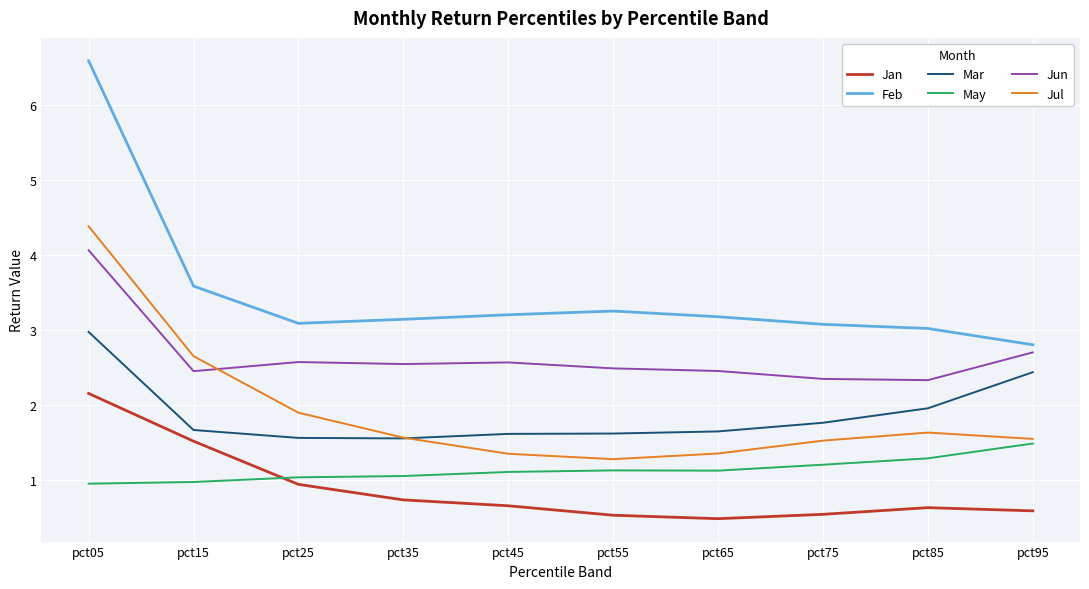

True or false: Jan and Jul cross at least once.

False